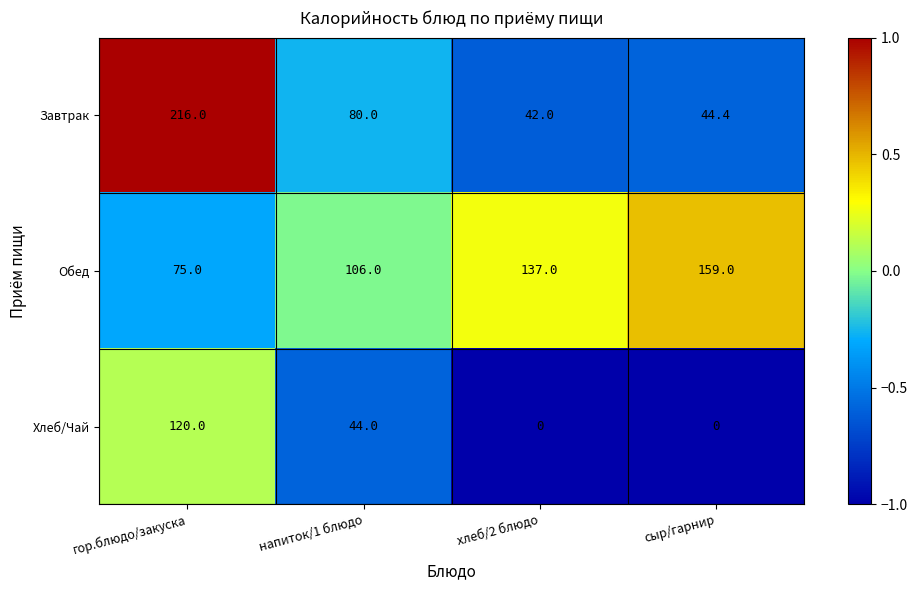

At хлеб/2 блюдо, list the series in order from smallest to largest.

Хлеб/Чай, Завтрак, Обед